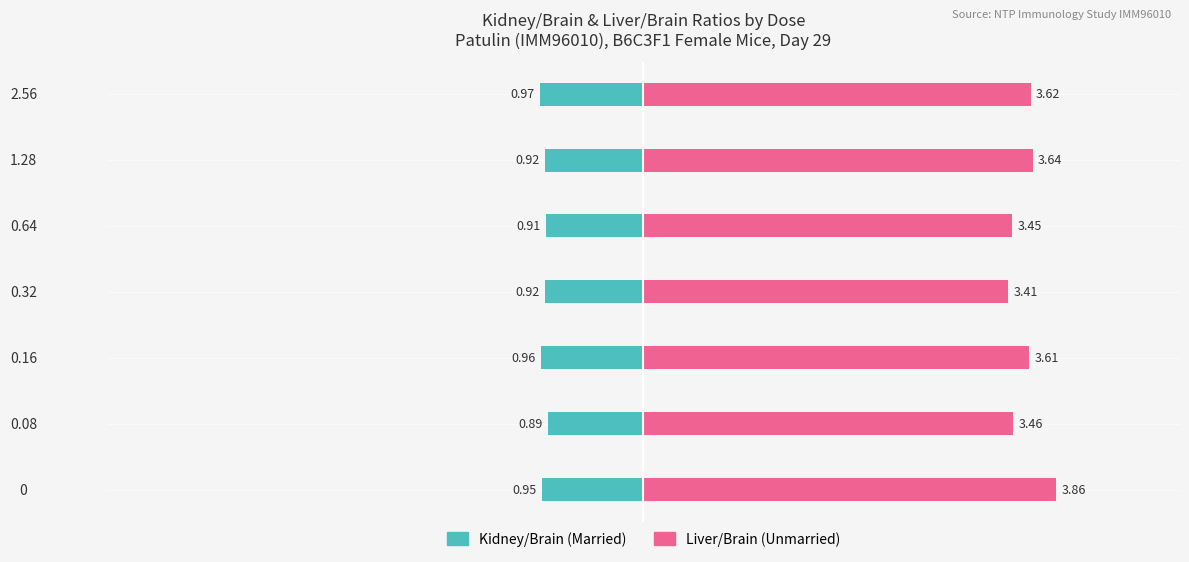

Rank the series at 2 from highest to lowest value.

Unmarried, Married